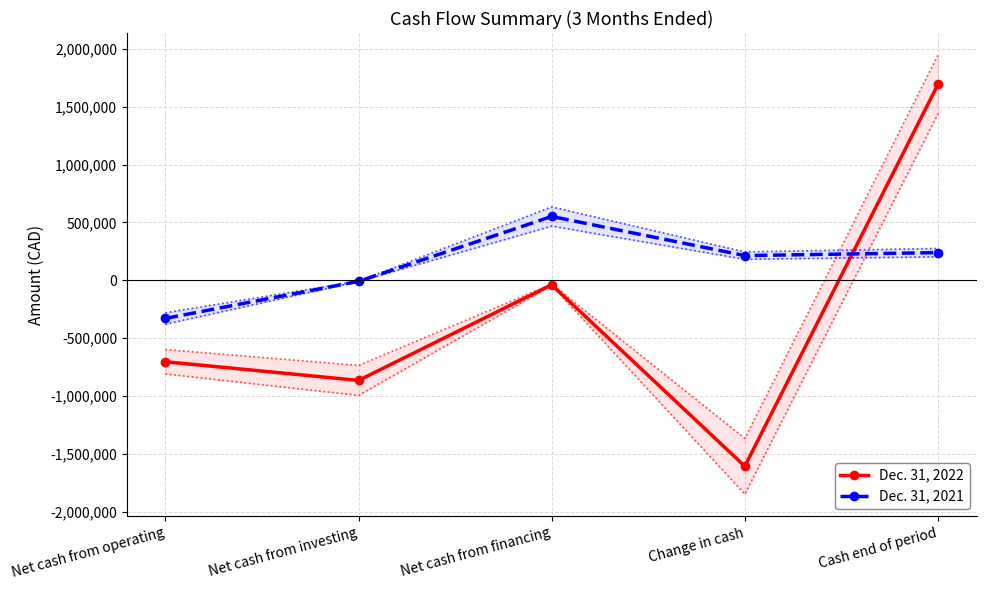

At how many categories does at least one series exceed 1447952?

1